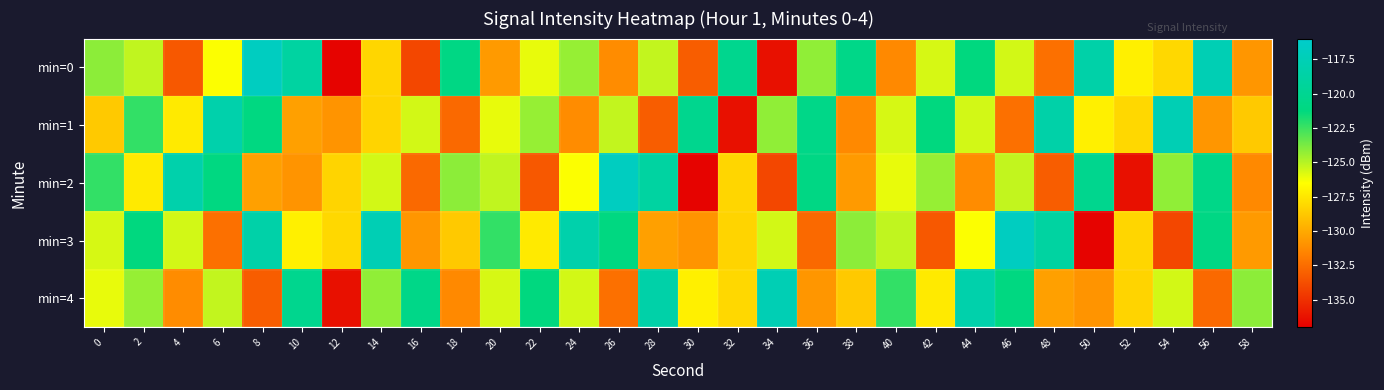

Which series has the largest range (max minus min)?

min=0